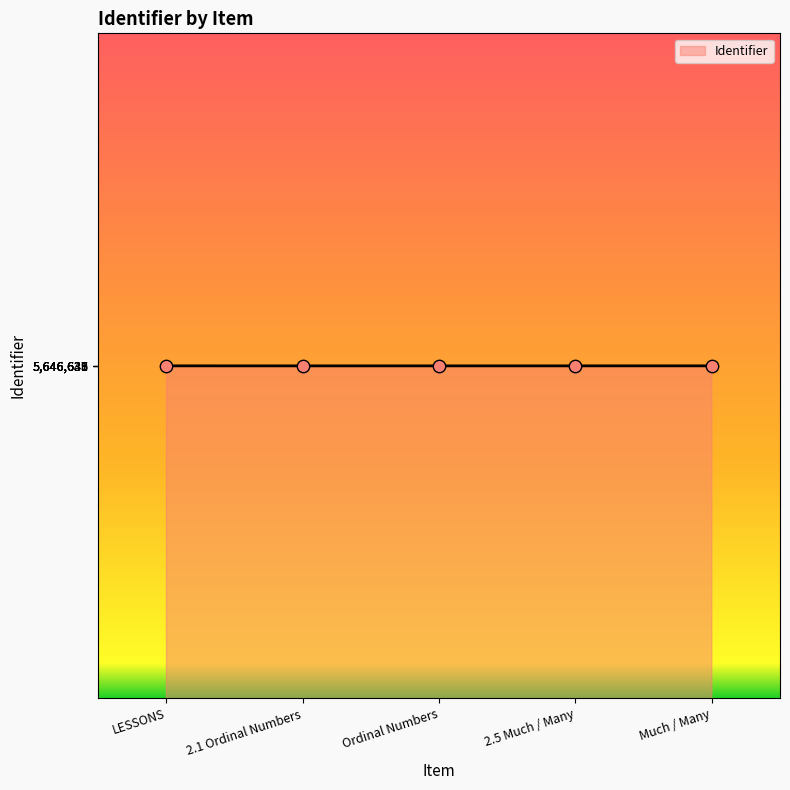

Approximately how many times larger is the value at 2.5 Much / Many compared to 2.1 Ordinal Numbers?

1.0